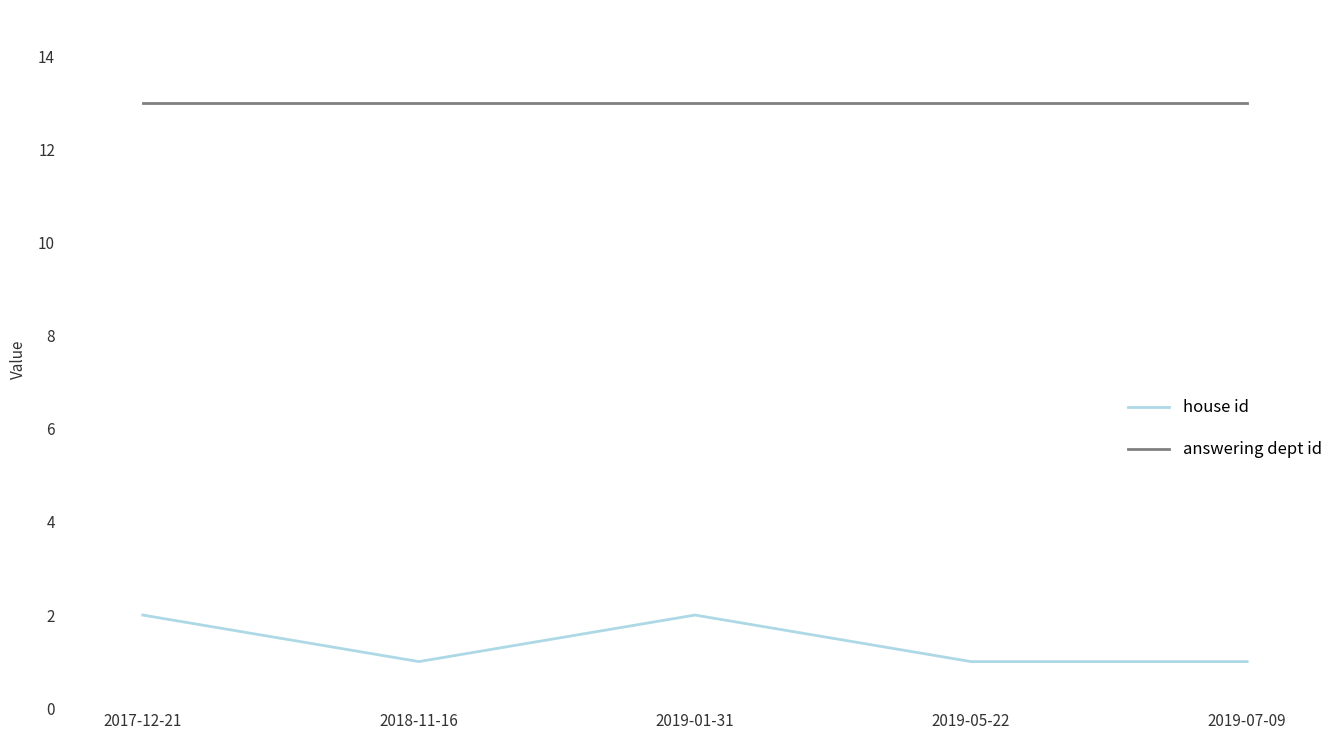

True or false: house id has a value of 1 at 2018-11-16.

True